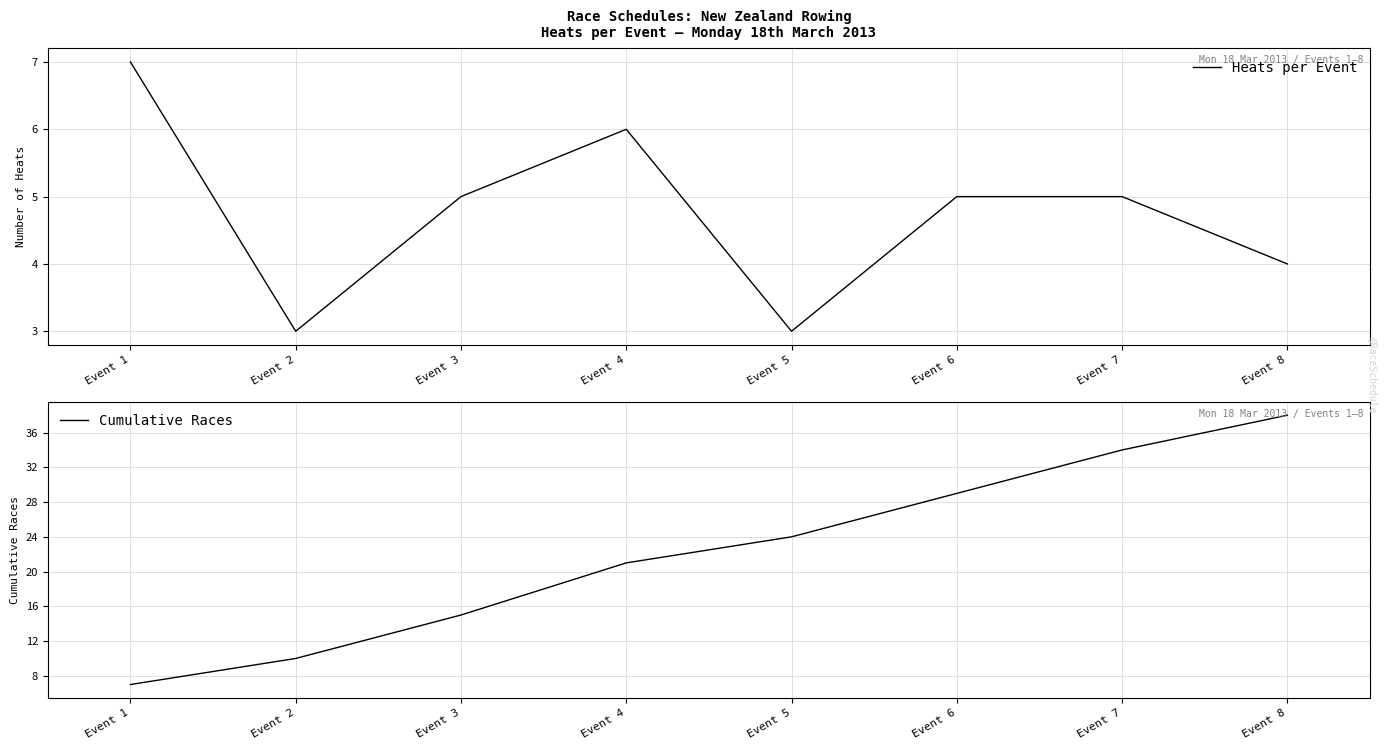

Count the number of categories in the chart.

8